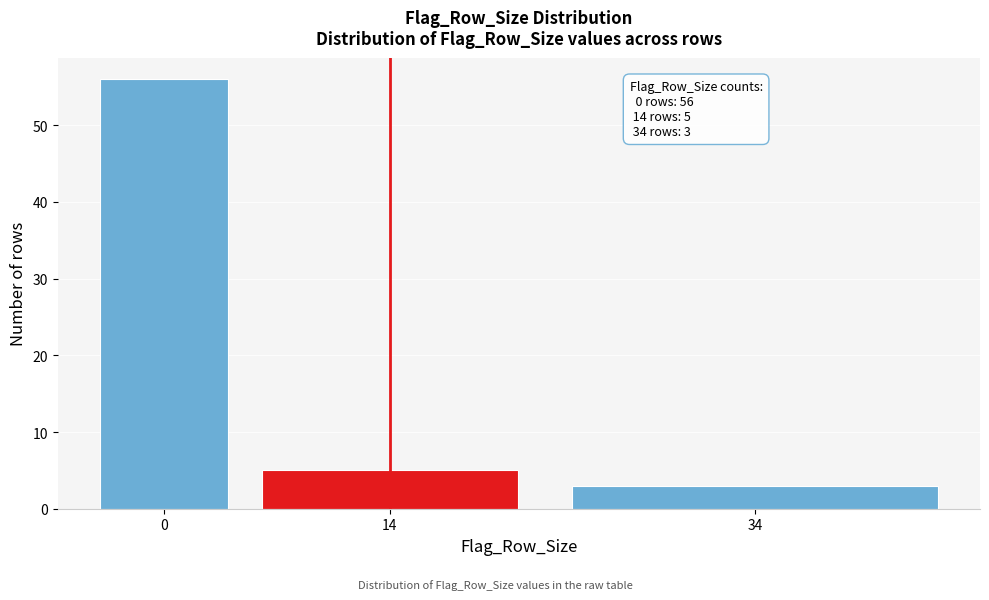

Reading right to left, what are all the values shown in this chart?

34=3	14=5	0=56